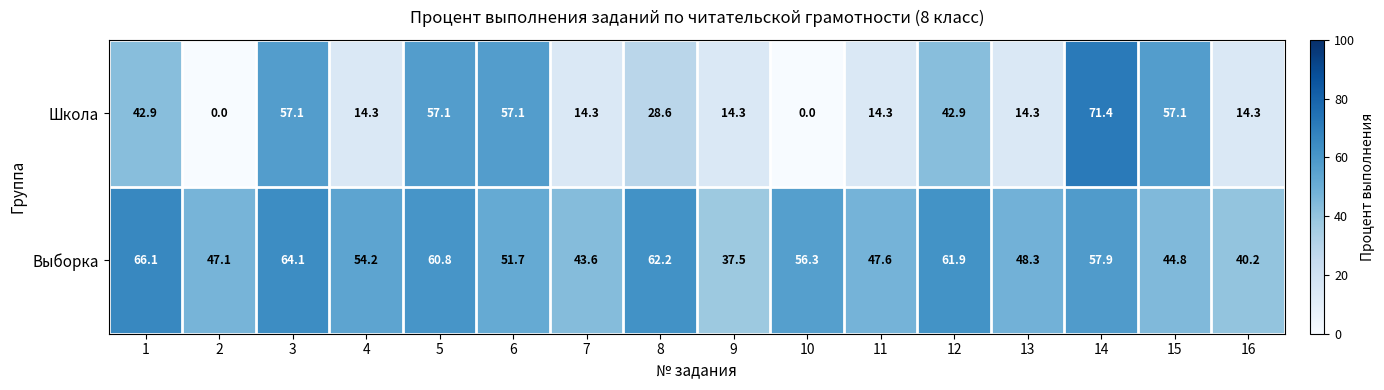

At 4, list the series in order from largest to smallest.

Выборка, Школа